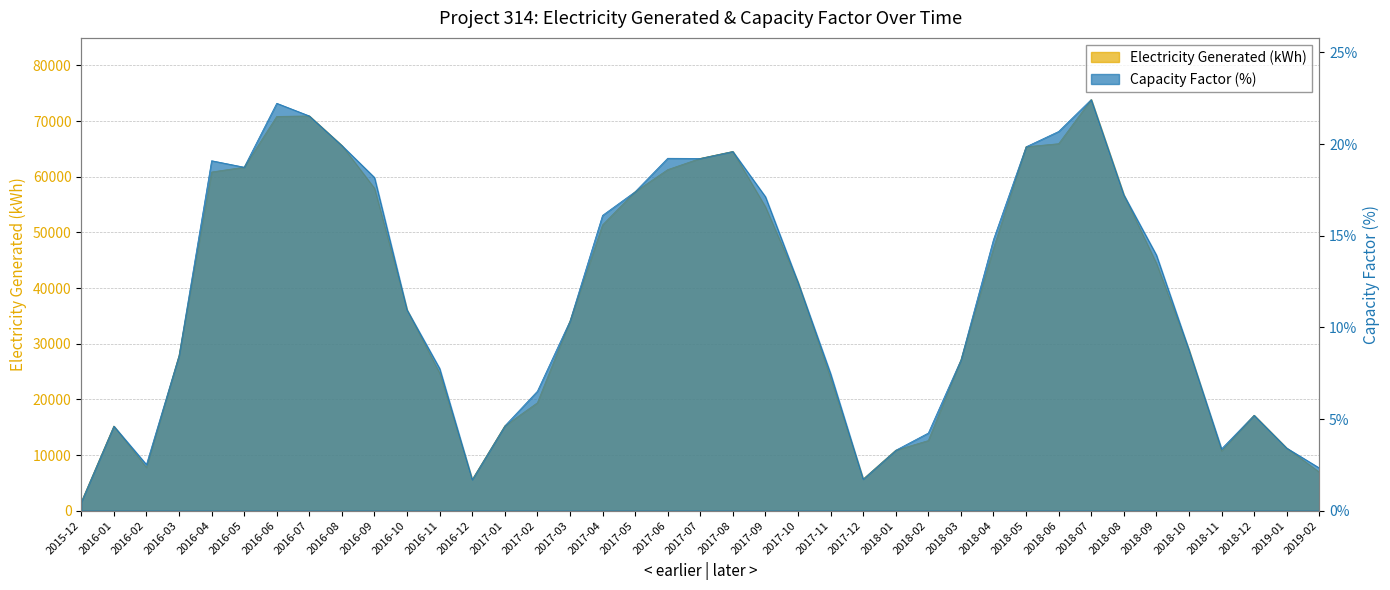

True or false: Electricity Generated (kWh) and Capacity Factor (%) cross at least once.

False